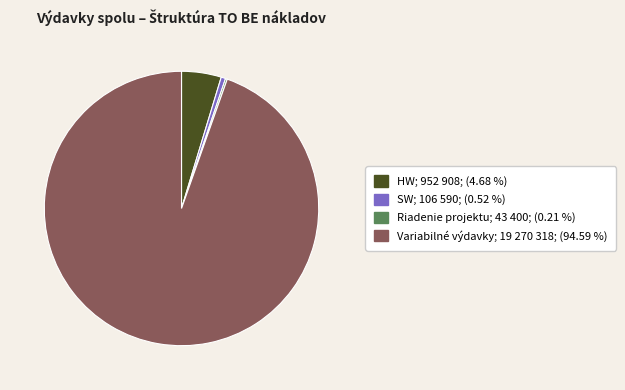

Is there a majority slice in this chart?

Yes